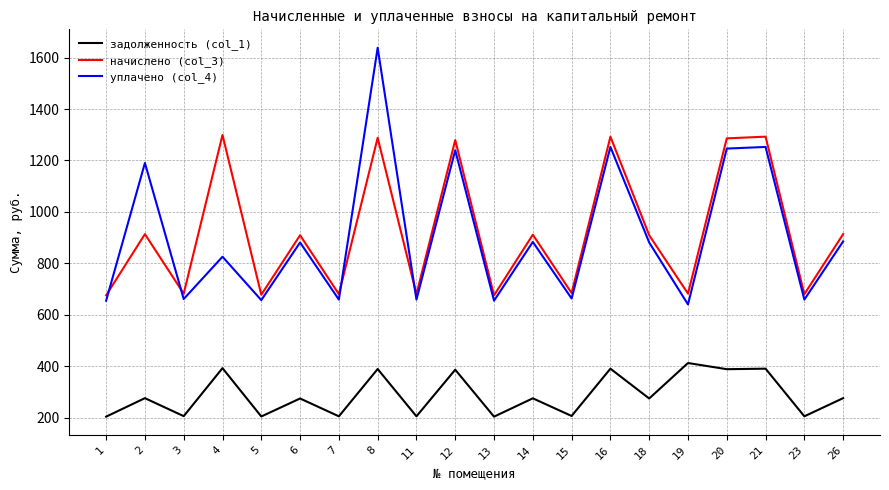

What is the difference between the highest and lowest values at 2?

913.8